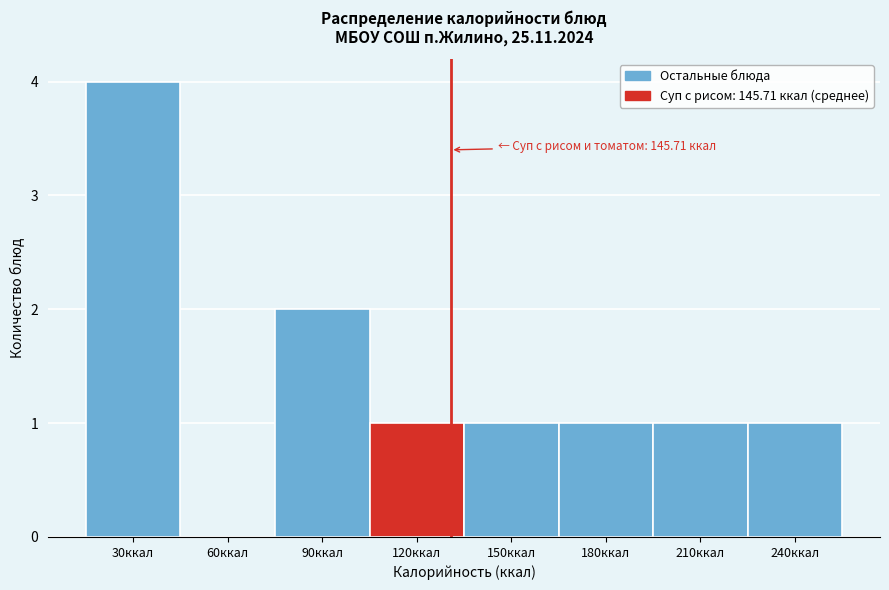

Reading left to right, list all the values displayed in this chart.

30ккал=4	60ккал=0	90ккал=2	120ккал=1	150ккал=1	180ккал=1	210ккал=1	240ккал=1